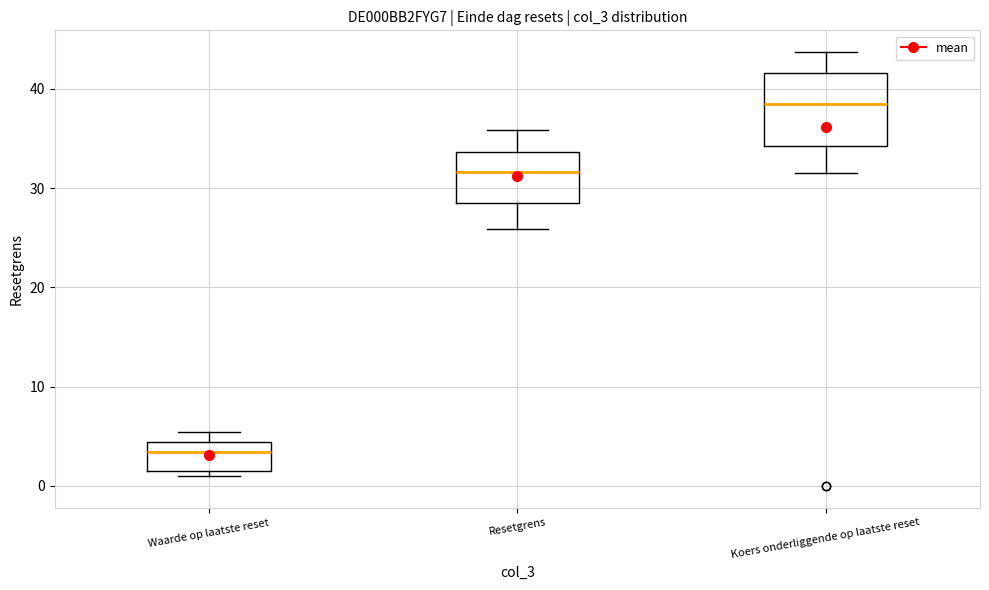

Reading left to right, read every box against the y-axis: the position of its median line, the range the box covers, and the ends of its whiskers. The values are not printed on the chart, so give them approximately, as read against the axis.

Waarde op laatste reset: median 3, box 1 to 4, whiskers 1 (just below the box's lower edge) to 5
Resetgrens: median 32, box 28 to 34, whiskers 26 to 36
Koers onderliggende op laatste reset: median 38, box 34 to 42, whiskers 32 to 44